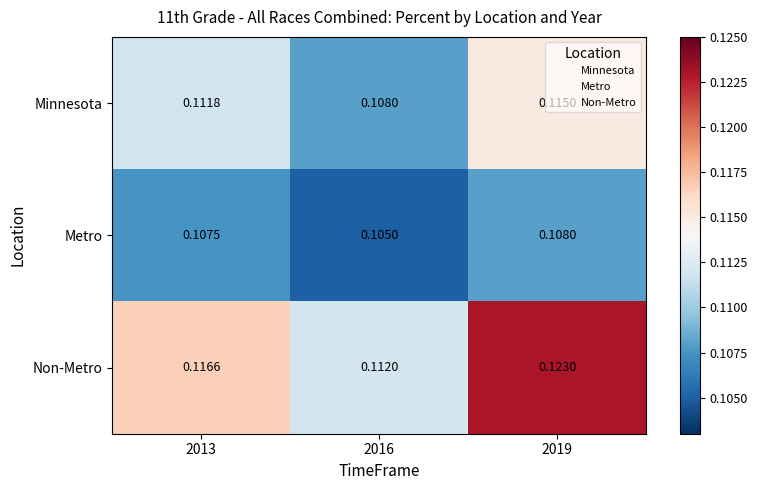

Which series has the largest total across all categories?

Non-Metro